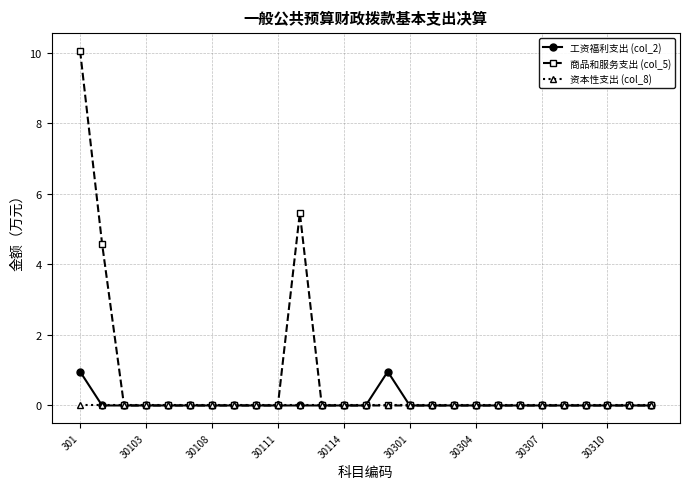

Which series has the largest range (max minus min)?

商品和服务支出 (col_5)